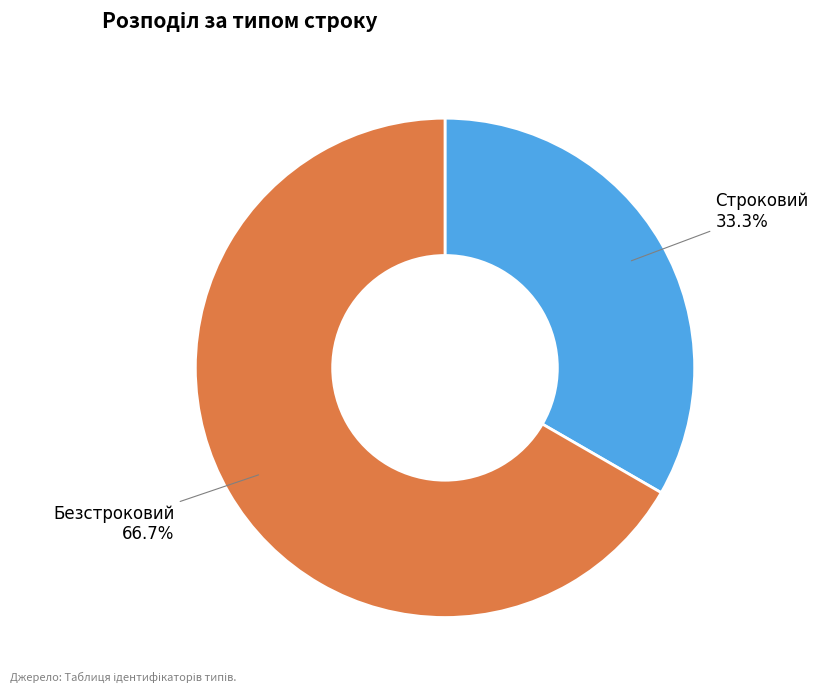

Does any single category account for the majority?

Yes